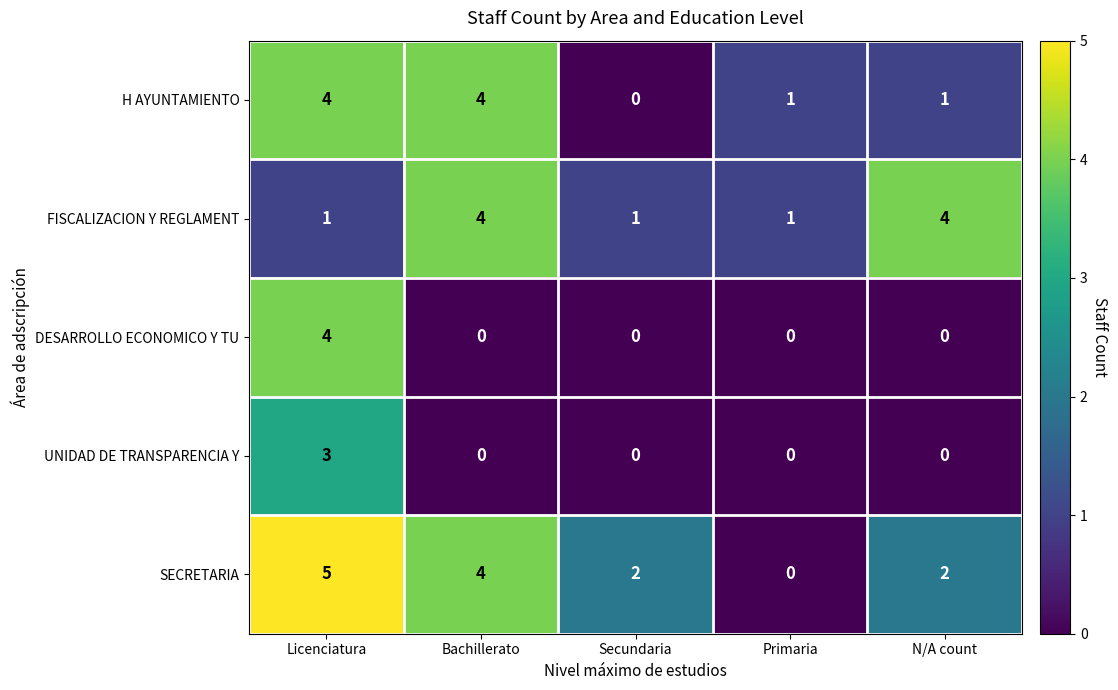

Reading left to right, list all the values displayed in this chart.

H AYUNTAMIENTO: Licenciatura=4	Bachillerato=4	Secundaria=0	Primaria=1	N/A count=1
FISCALIZACION Y REGLAMENT: Licenciatura=1	Bachillerato=4	Secundaria=1	Primaria=1	N/A count=4
DESARROLLO ECONOMICO Y TU: Licenciatura=4	Bachillerato=0	Secundaria=0	Primaria=0	N/A count=0
UNIDAD DE TRANSPARENCIA Y: Licenciatura=3	Bachillerato=0	Secundaria=0	Primaria=0	N/A count=0
SECRETARIA: Licenciatura=5	Bachillerato=4	Secundaria=2	Primaria=0	N/A count=2